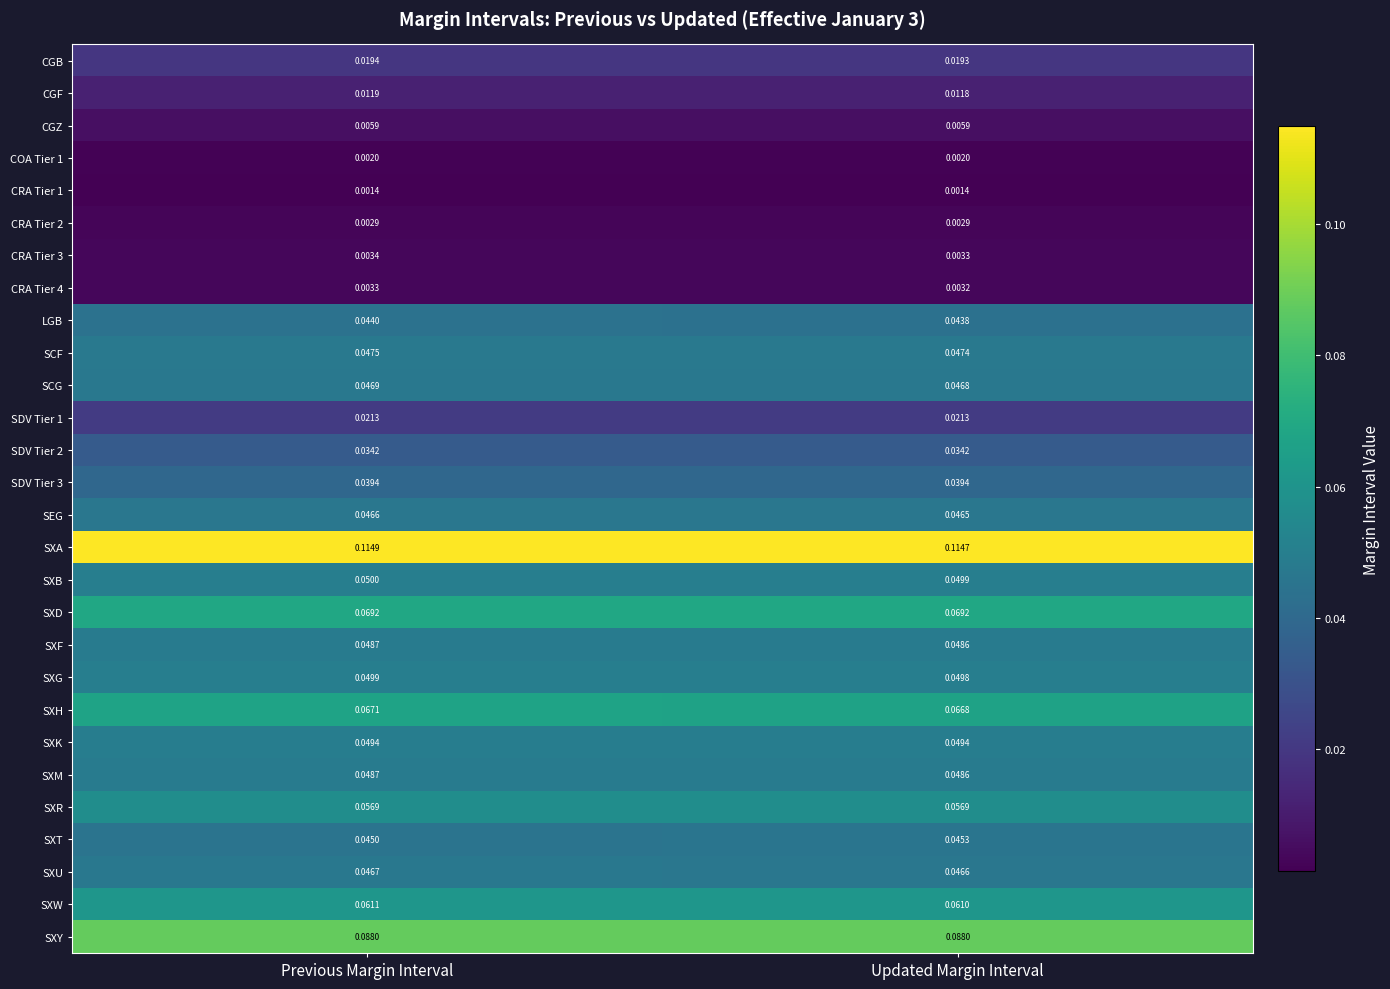

What is the total value across all series at Previous Margin Interval?

1.1